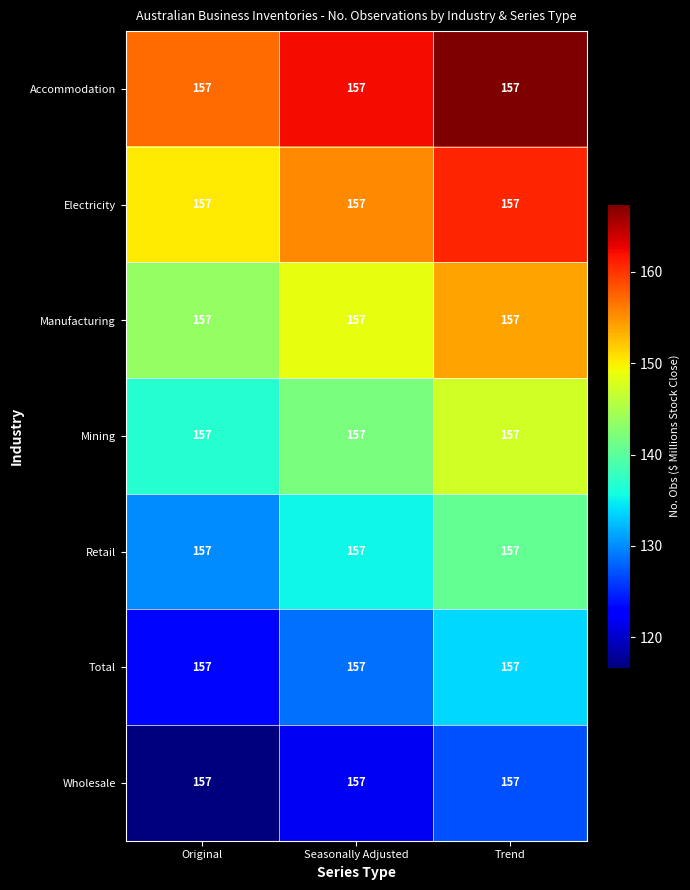

What is the difference between the highest and lowest values at Trend?

40.4